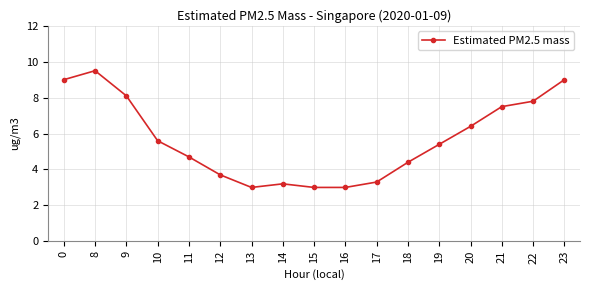

How many values are below 5?

8